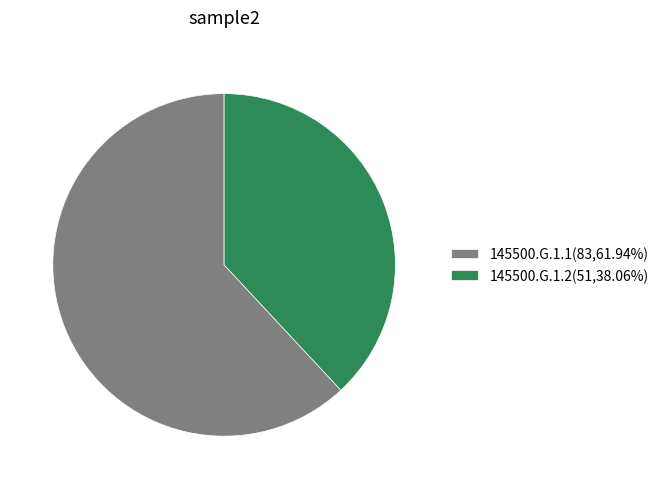

What is the largest slice in the pie chart?

145500.G.1.1